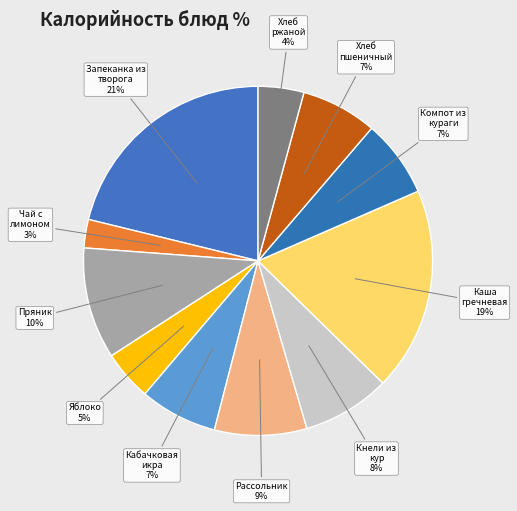

Between Чай с лимоном and Кабачковая икра, which is larger?

Кабачковая икра